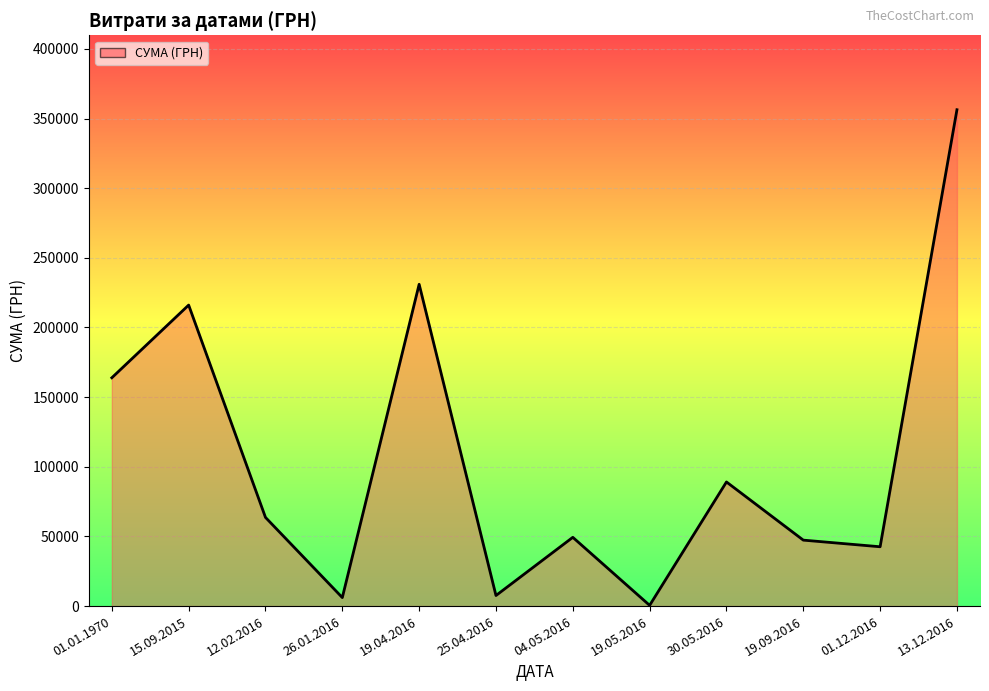

Where is the data nearest to the value 178415?

01.01.1970